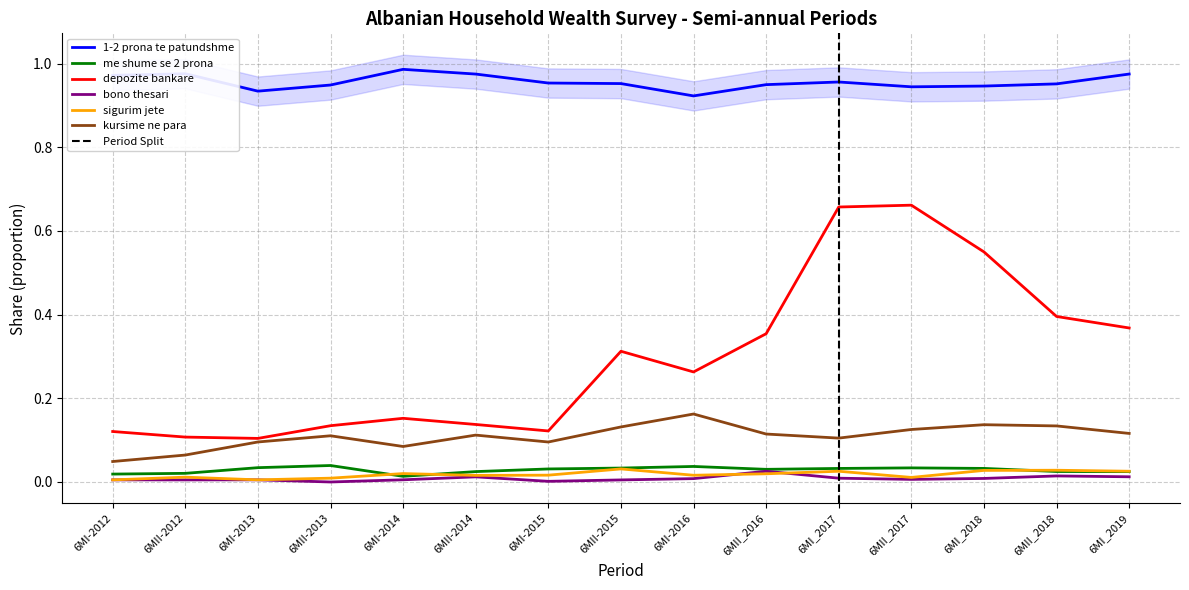

How many interior local valleys does the depozite bankare series have?

3